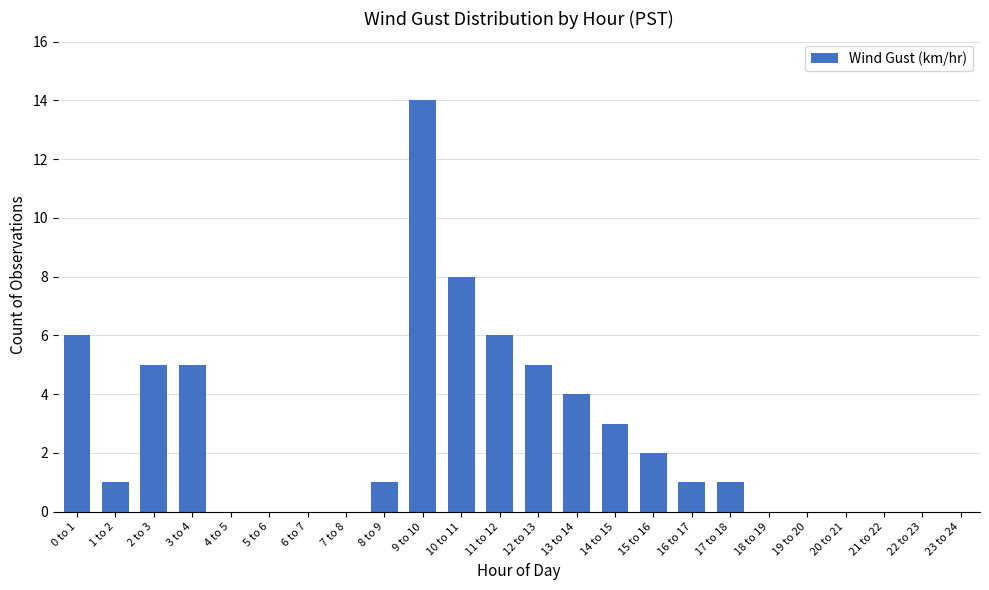

Reading left to right, transcribe all the data shown in this chart.

0 to 1=6	1 to 2=1	2 to 3=5	3 to 4=5	4 to 5=0	5 to 6=0	6 to 7=0	7 to 8=0	8 to 9=1	9 to 10=14	10 to 11=8	11 to 12=6	12 to 13=5	13 to 14=4	14 to 15=3	15 to 16=2	16 to 17=1	17 to 18=1	18 to 19=0	19 to 20=0	20 to 21=0	21 to 22=0	22 to 23=0	23 to 24=0